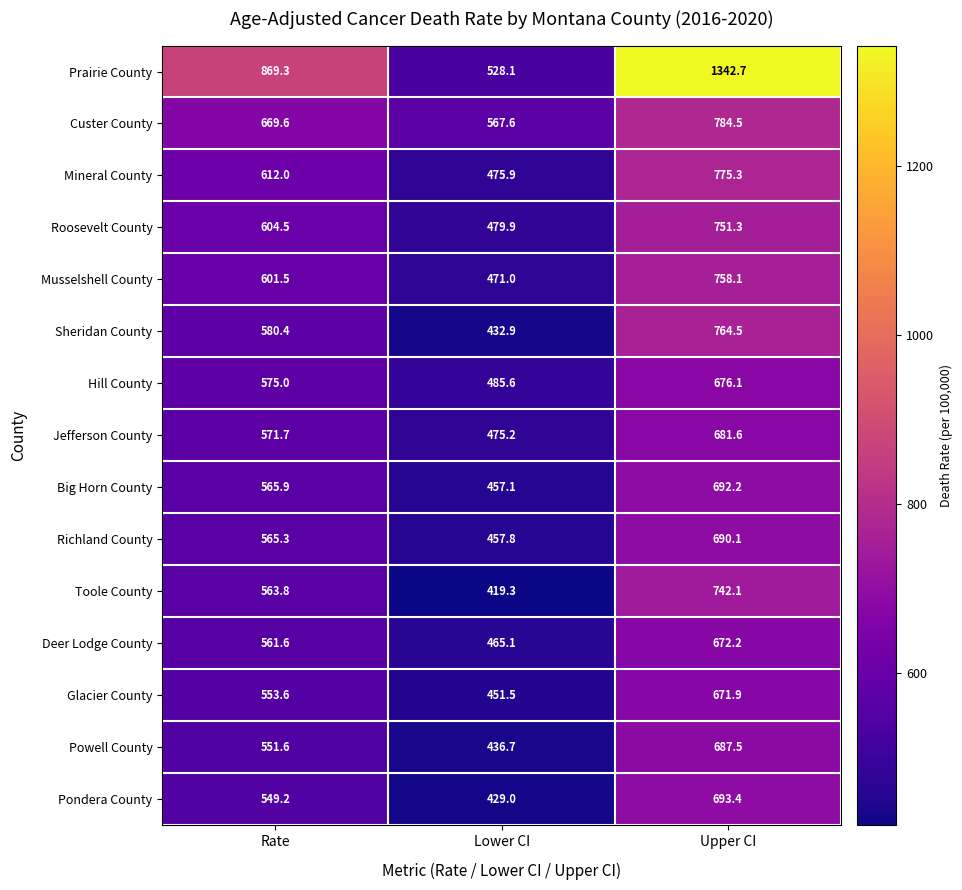

What is the greatest value displayed?

1342.7